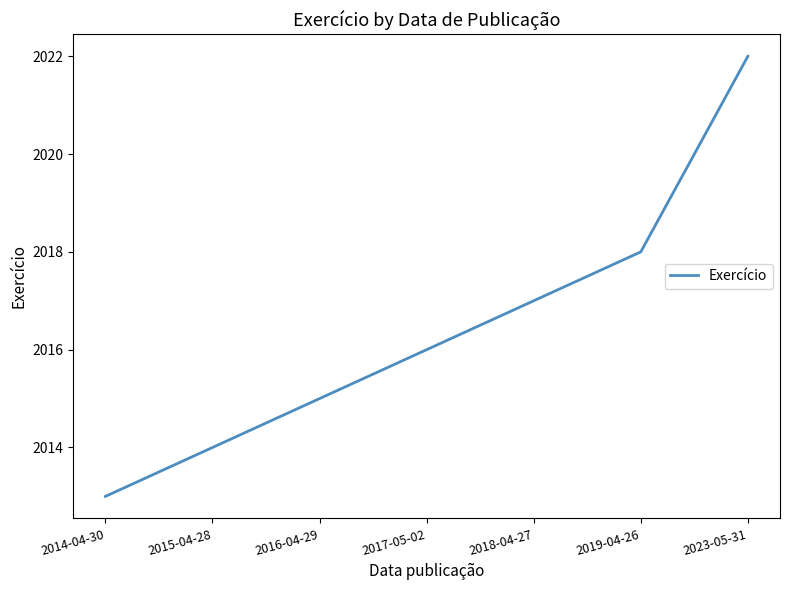

What position from the left is 2019-04-26?

6